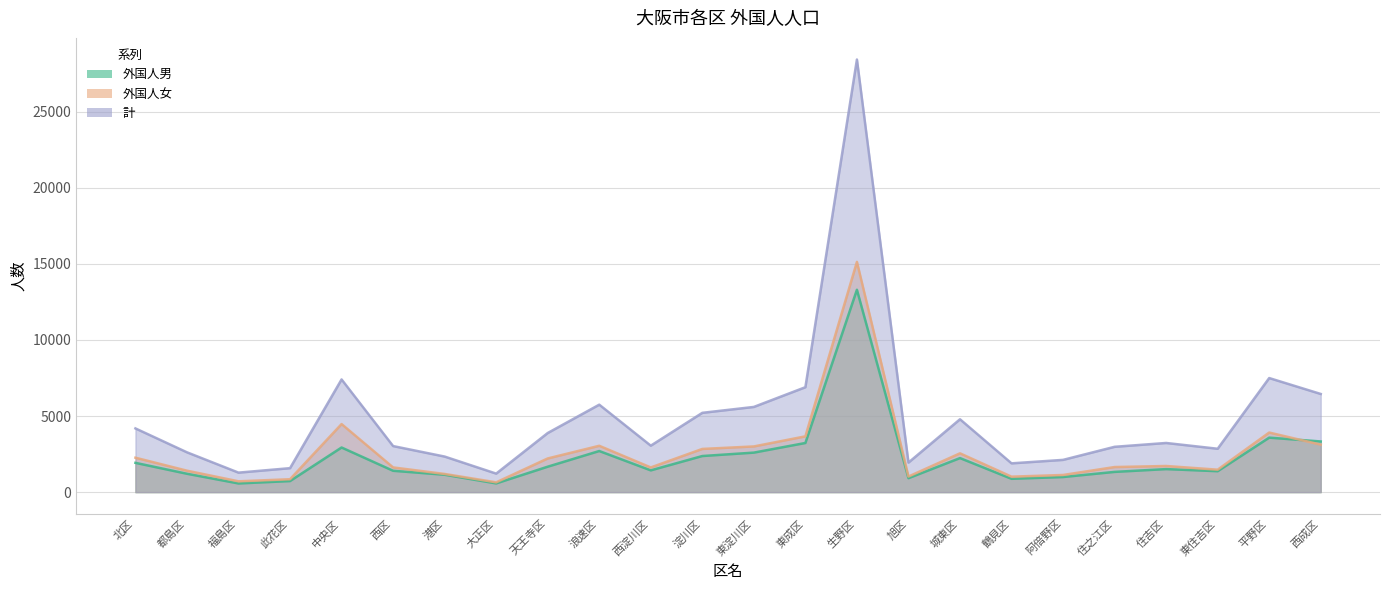

Reading right to left, list all the values displayed in this chart.

外国人男: 3329	3580	1375	1513	1330	992	875	2237	916	13297	3229	2596	2372	1430	2701	1671	573	1143	1403	2932	727	570	1207	1924
外国人女: 3121	3915	1475	1717	1648	1127	1016	2550	1025	15127	3665	3002	2838	1622	3045	2213	644	1194	1623	4472	848	711	1409	2262
計: 6450	7495	2850	3230	2978	2119	1891	4787	1941	28424	6894	5598	5210	3052	5746	3884	1217	2337	3026	7404	1575	1281	2616	4186